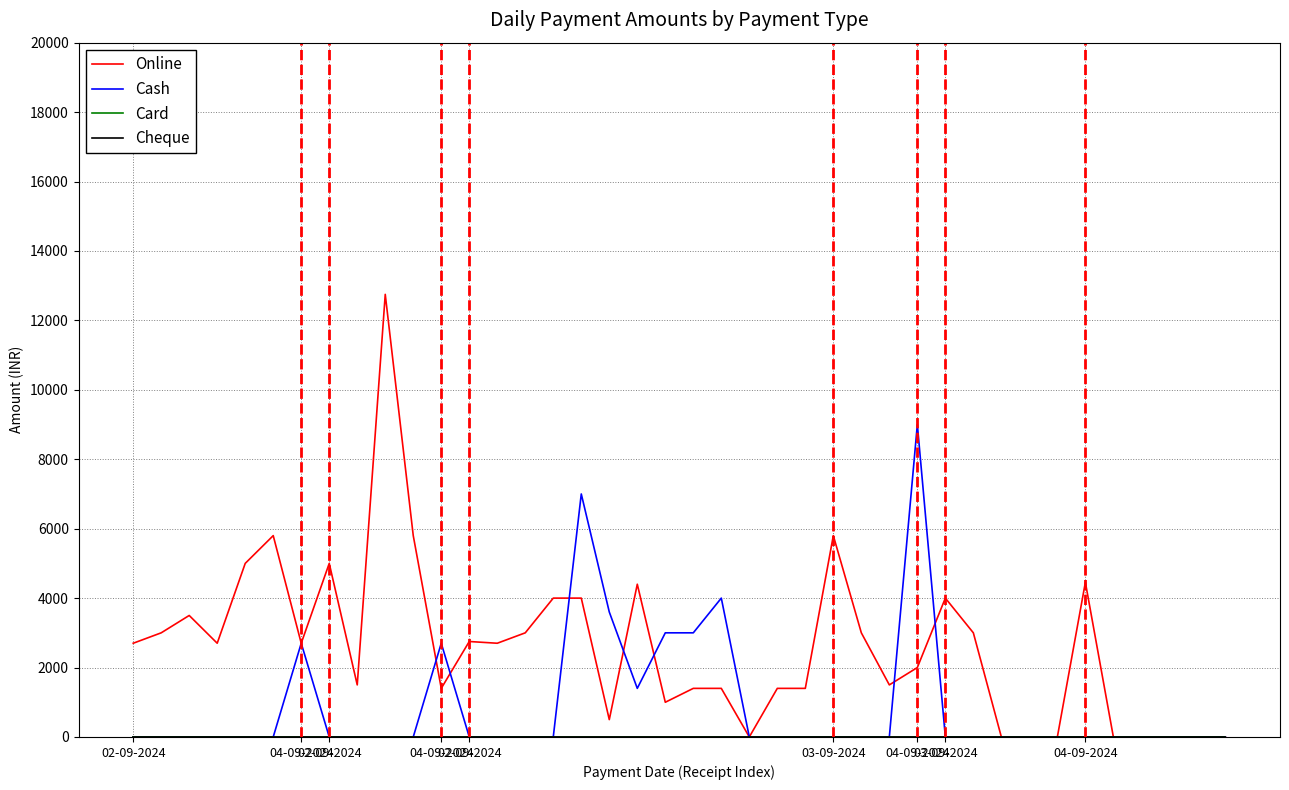

Does the chart have visible grid lines?

Yes